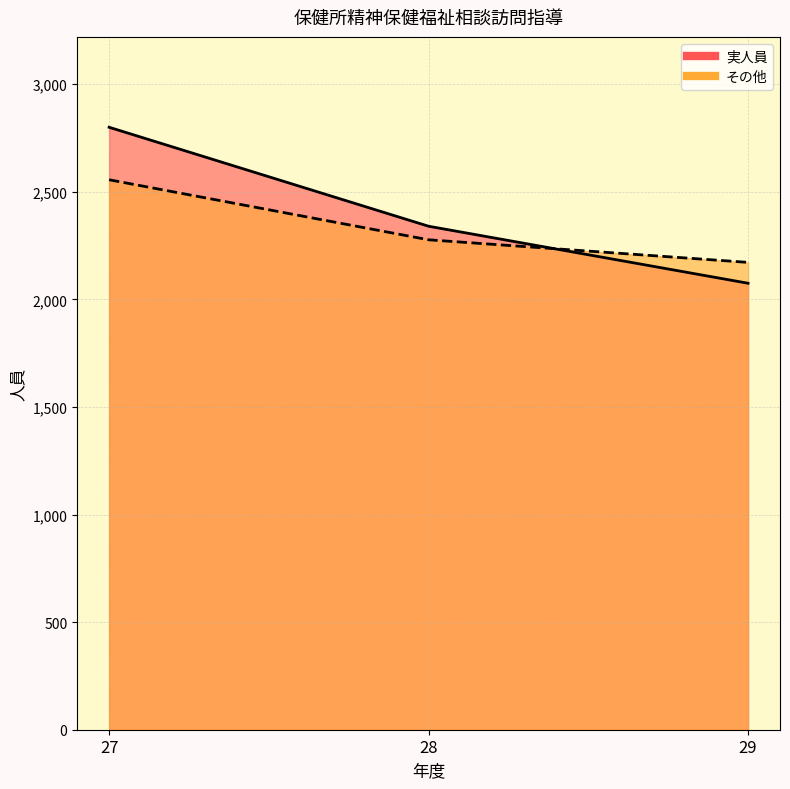

Read the 実人員 value at 27, to the nearest 50.

2800